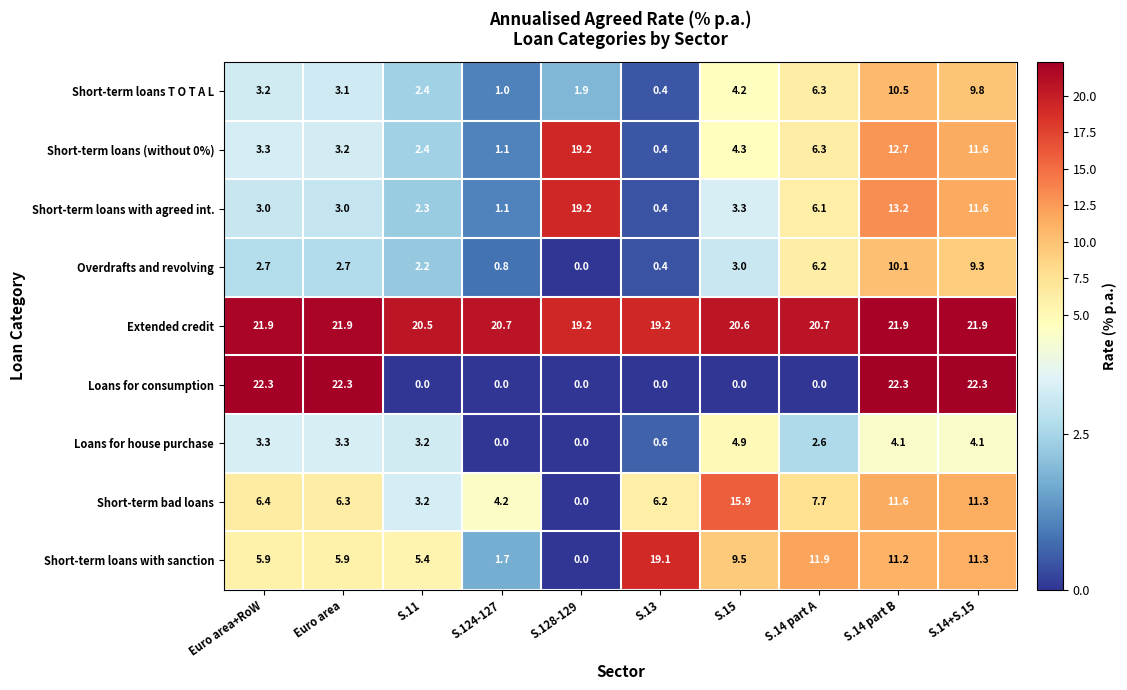

At which label does Overdrafts and revolving first exceed 2?

Euro area+RoW